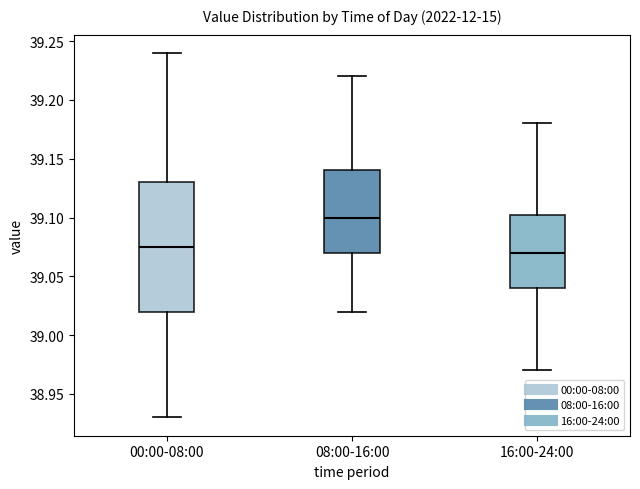

Reading left to right, read every box against the y-axis: the position of its median line, the range the box covers, and the ends of its whiskers. The values are not printed on the chart, so give them approximately, as read against the axis.

00:00-08:00: median 39.075, box 39.020 to 39.130, whiskers 38.930 to 39.240
08:00-16:00: median 39.100, box 39.070 to 39.140, whiskers 39.020 to 39.220
16:00-24:00: median 39.070, box 39.040 to 39.105, whiskers 38.970 to 39.180